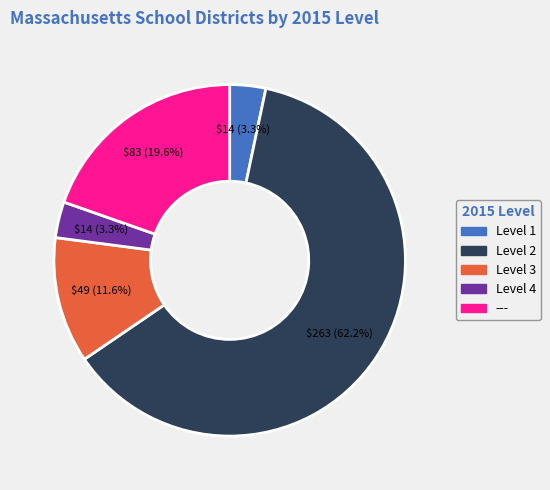

Is there a majority slice in this chart?

Yes